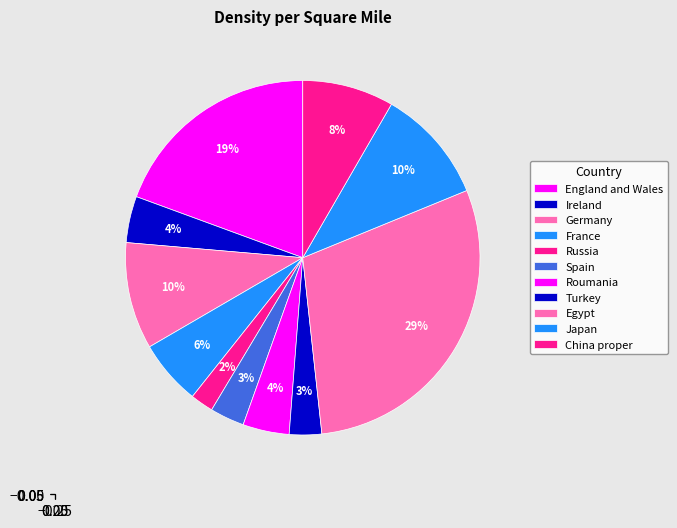

What is the largest slice in the pie chart?

Egypt